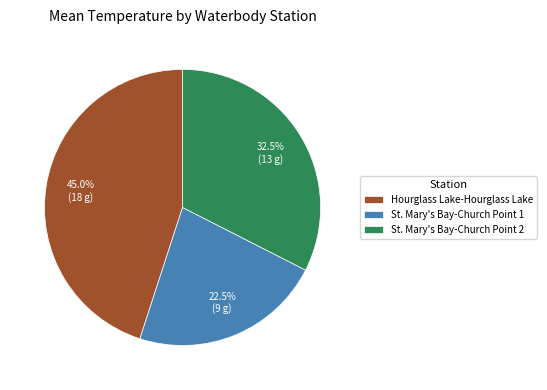

Is there any slice that represents more than half of the pie?

No